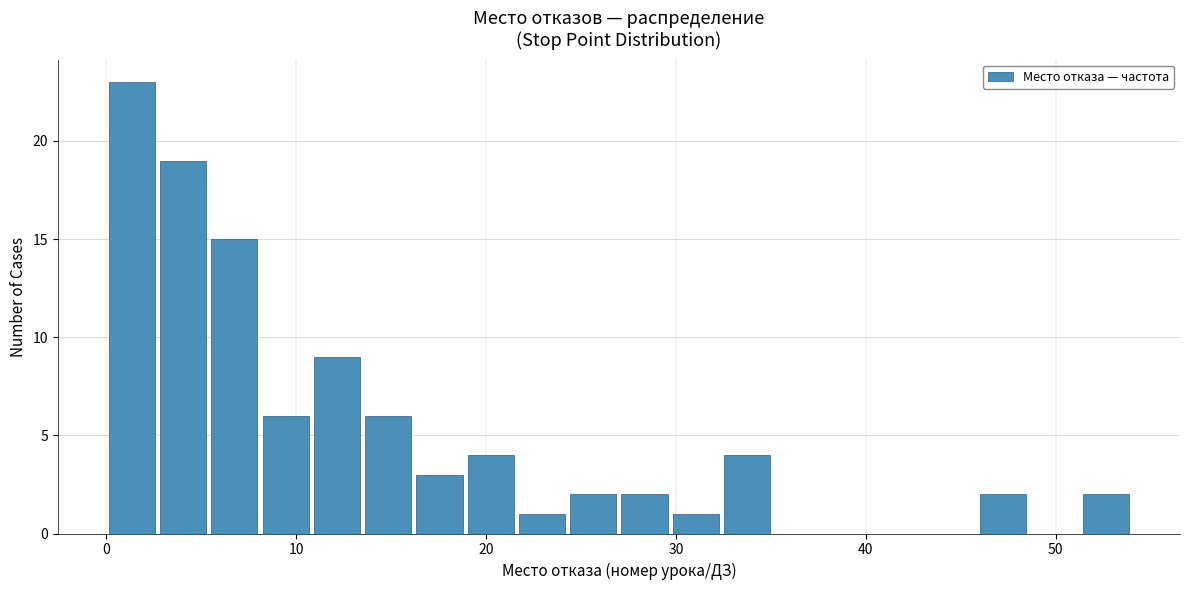

Read against the x-axis, roughly where is the centre of the tallest bar?

1